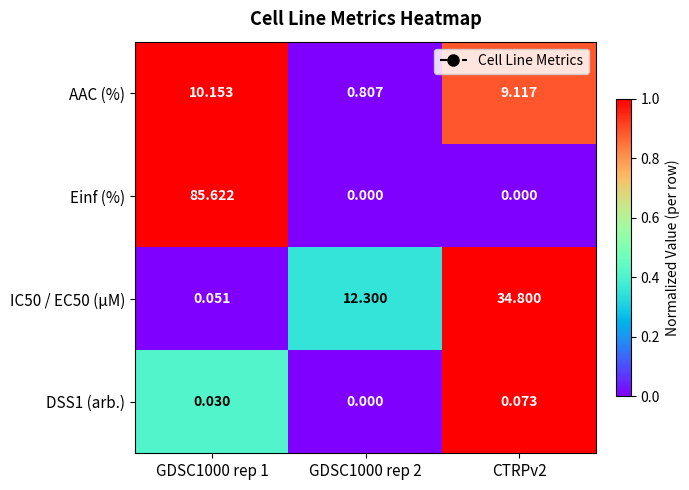

What is the difference between the highest and lowest values at CTRPv2?

34.8